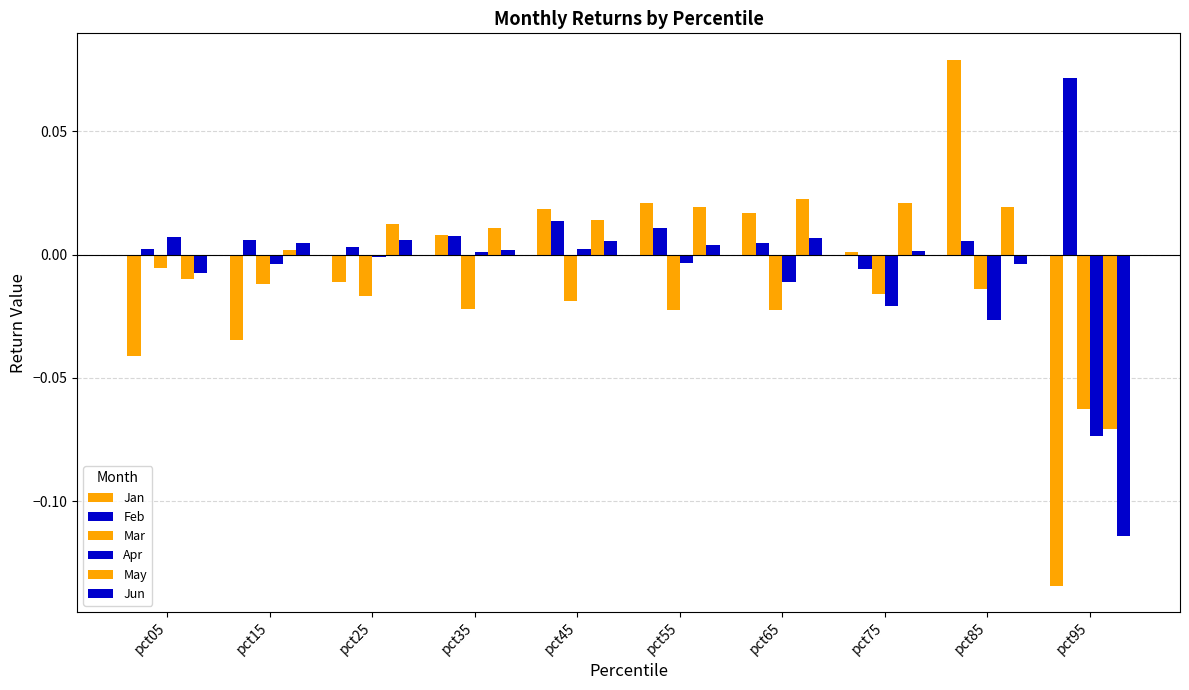

Count the number of data series in this chart.

6